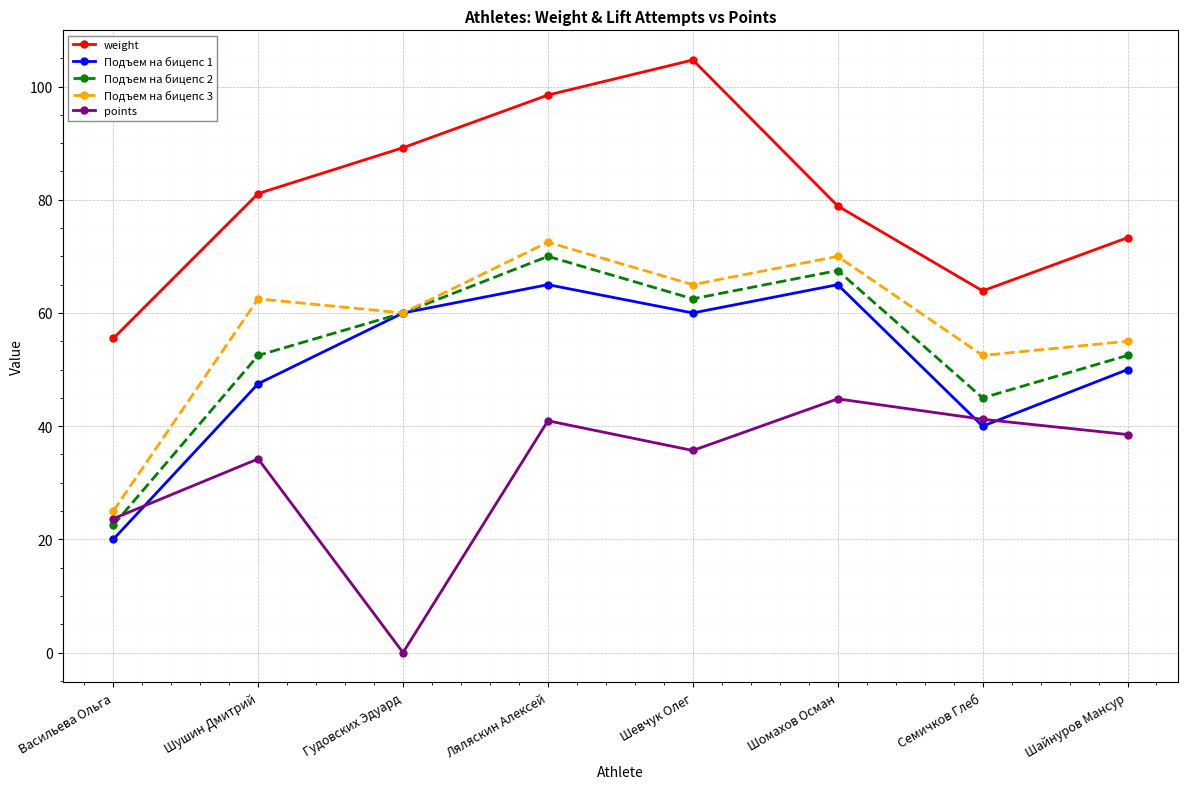

The value of Подъем на бицепс 3 at Шайнуров Мансур is 55.0. True or false?

True